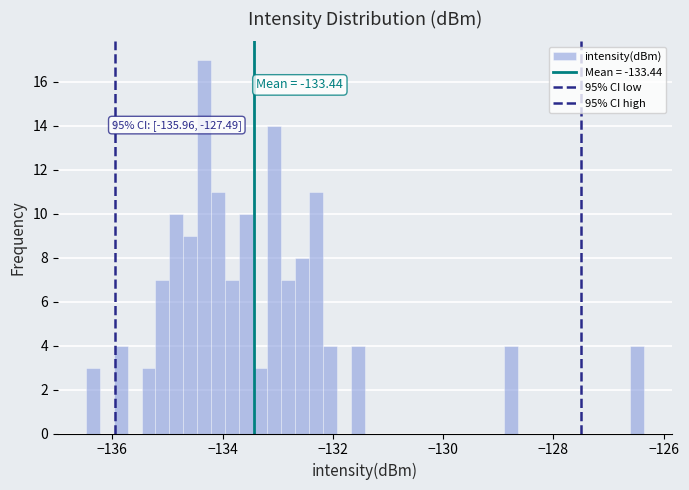

Around what value on the x-axis is the tallest bar? Give the approximate position of its centre, as read against the axis.

-134.4